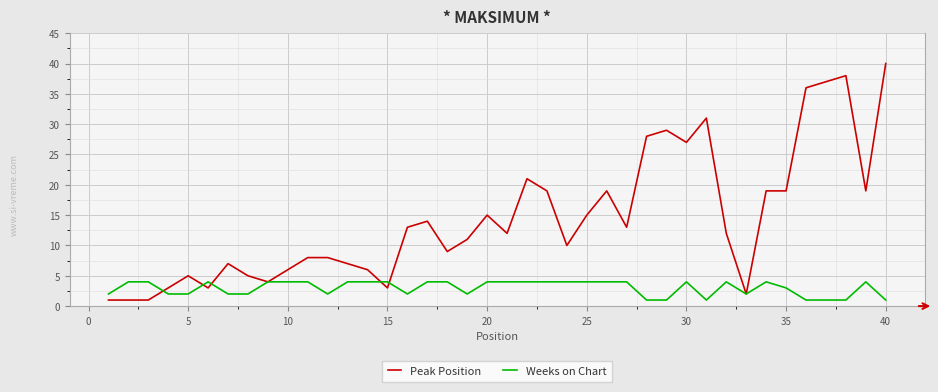

Which series has the widest spread of values?

Peak Position